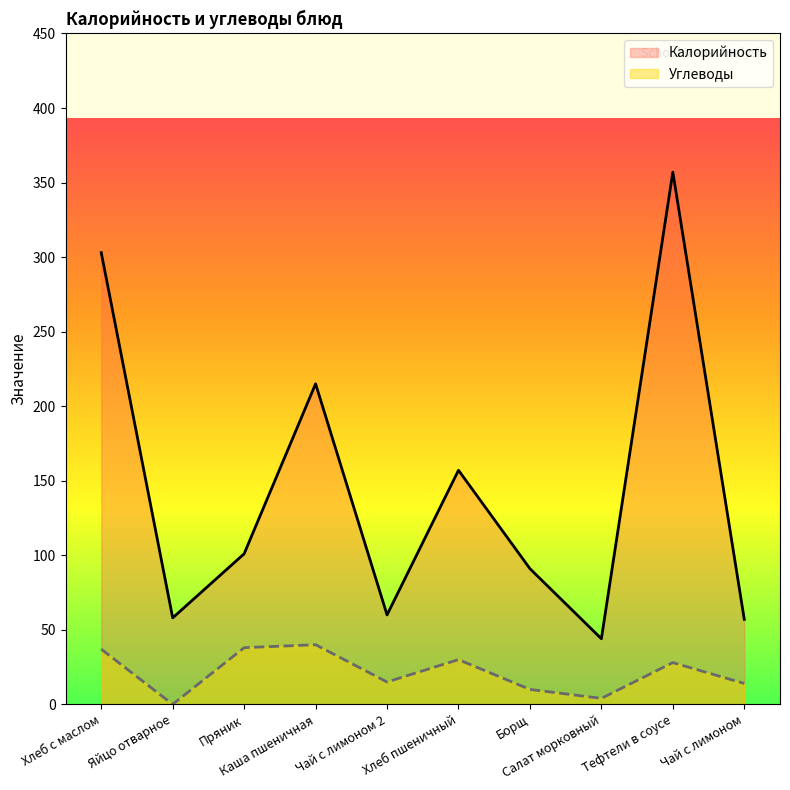

At which category does Углеводы reach its first local valley?

Яйцо отварное